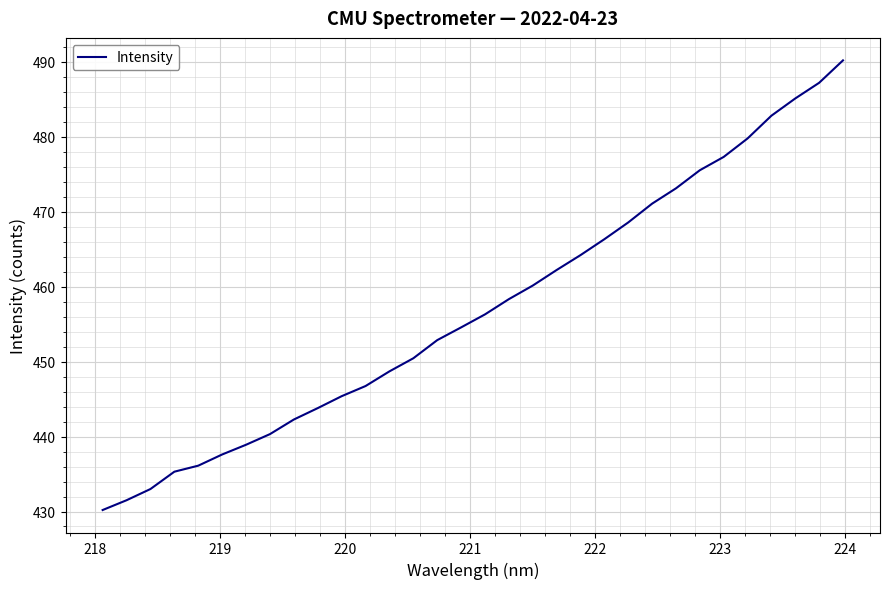

What is the maximum value shown in the chart?

490.2